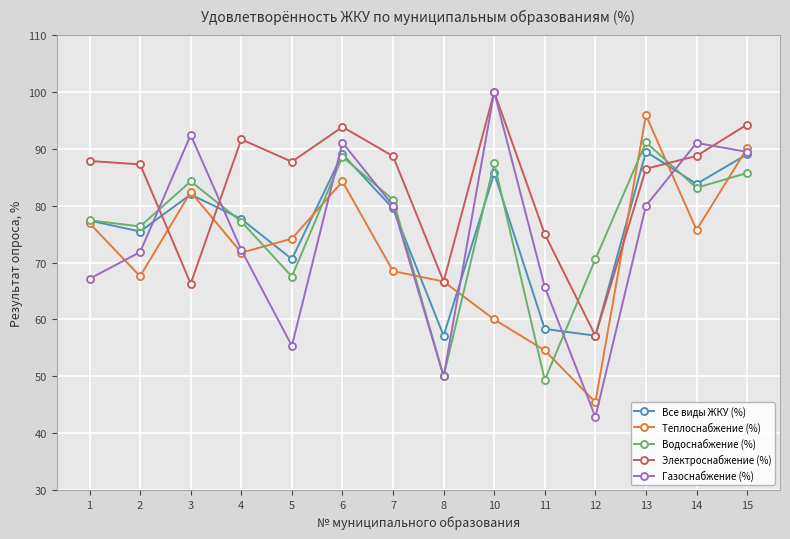

True or false: Электроснабжение (%) has more than 1 points higher than both neighbors.

True